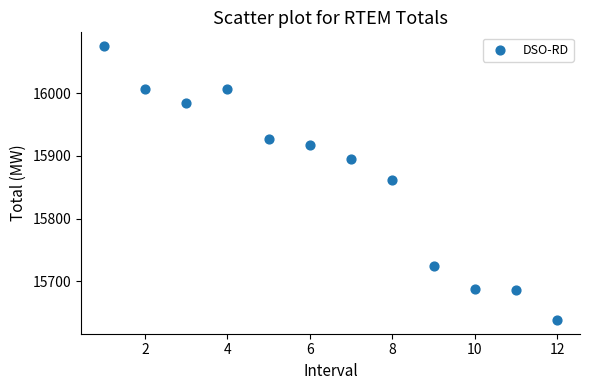

What Y value in the scatter plot is closest to 15856?

15860.9